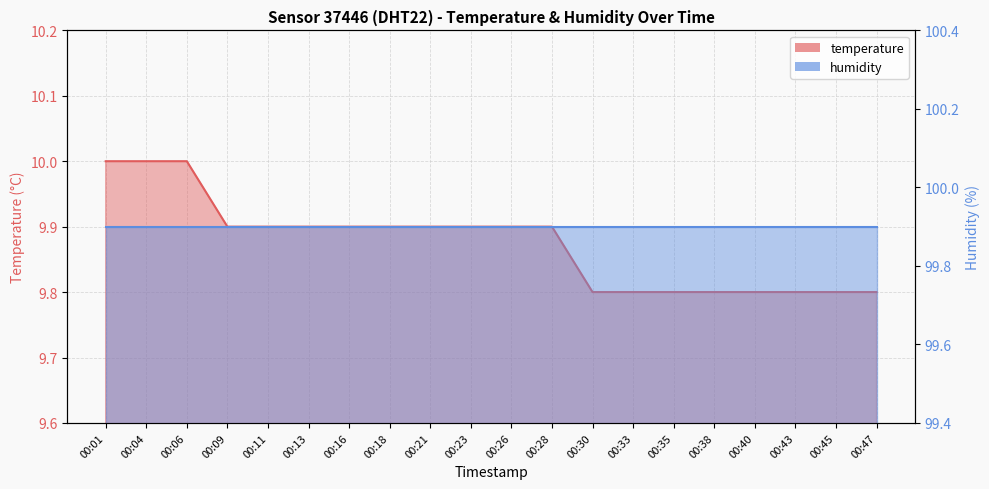

Which has a higher value, 00:18 or 00:33?

00:18